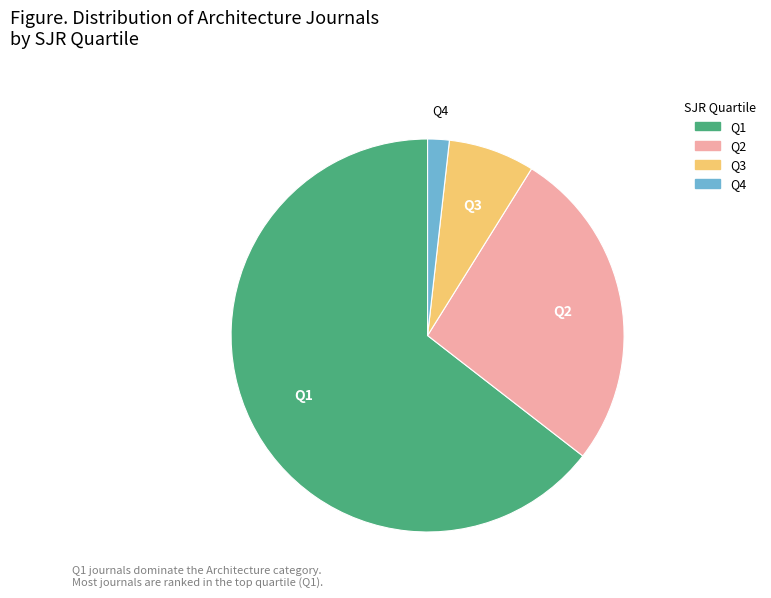

Is Q3 the majority of the pie?

No